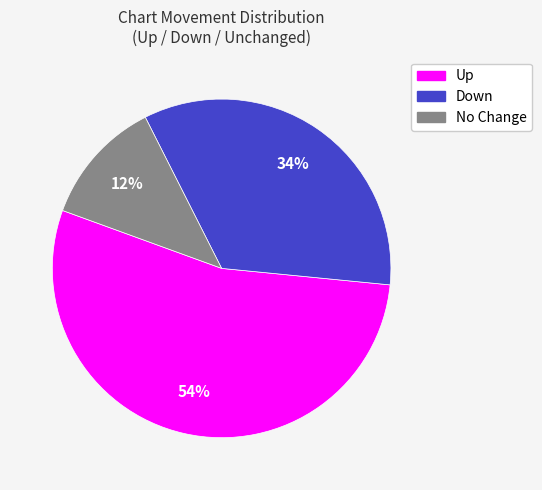

Do No Change and Up together represent more than half of the pie?

Yes